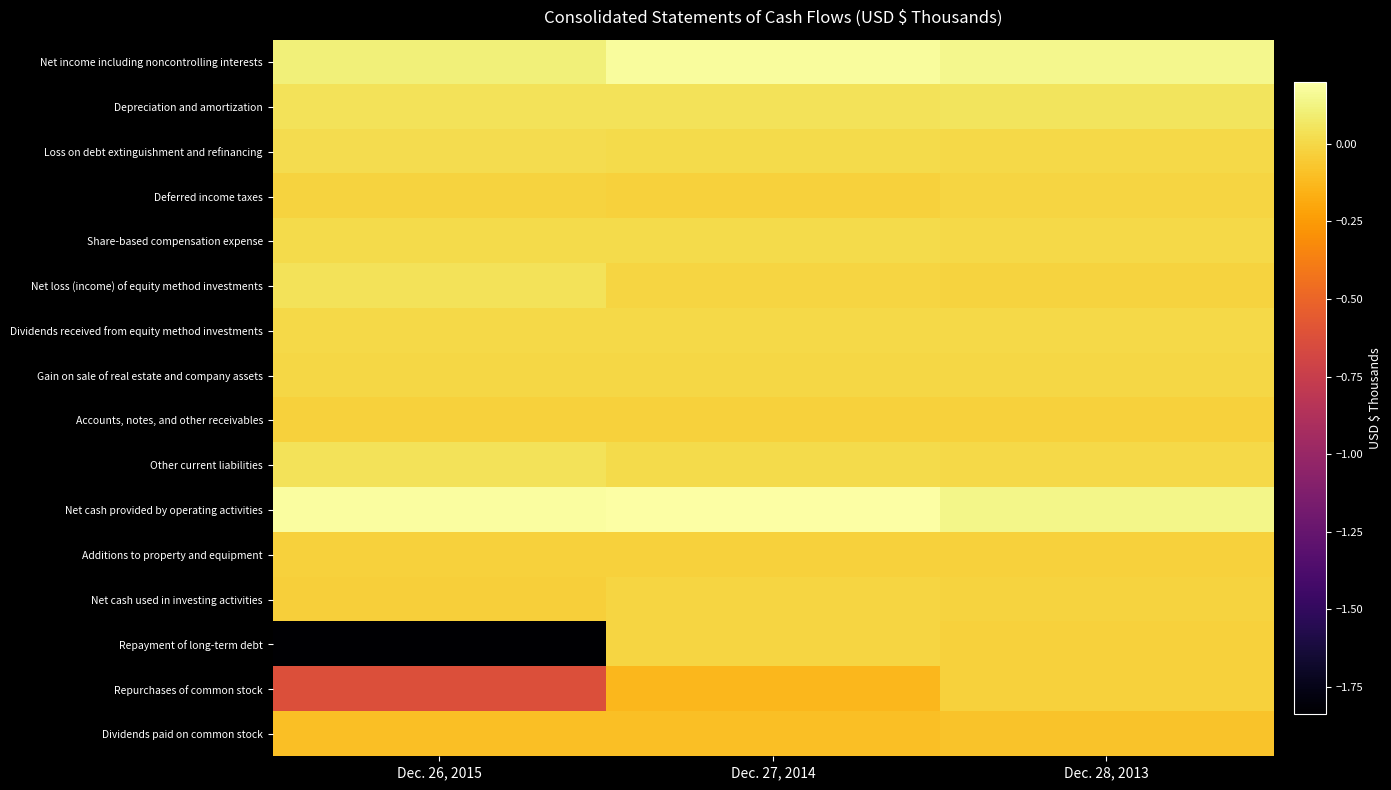

What is the spread (max minus min) of values at Dec. 28, 2013?

227312